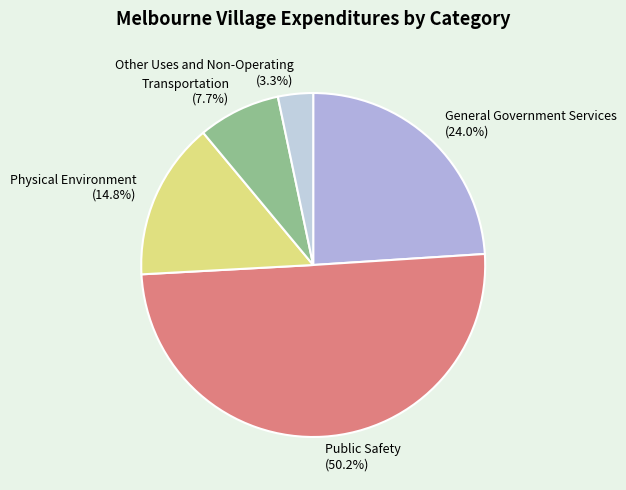

To the nearest percent, what is the average slice percentage?

20%